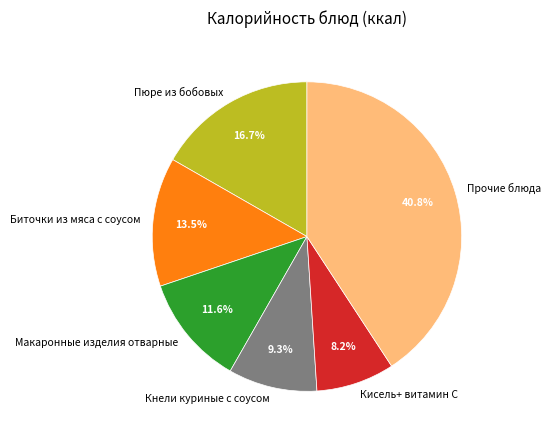

How many segments does this pie chart have?

6